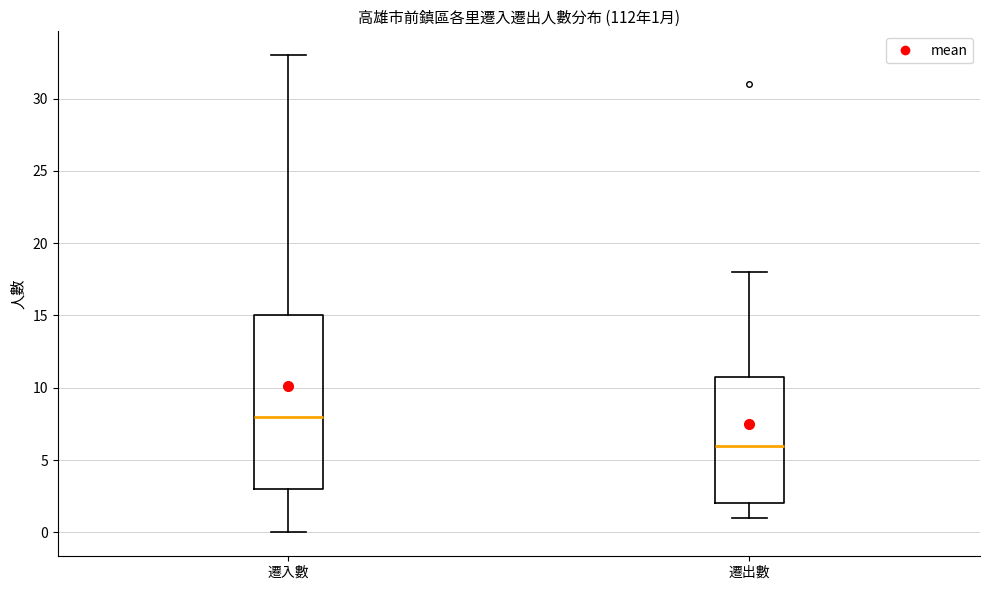

Which box's median line is the highest?

遷入數